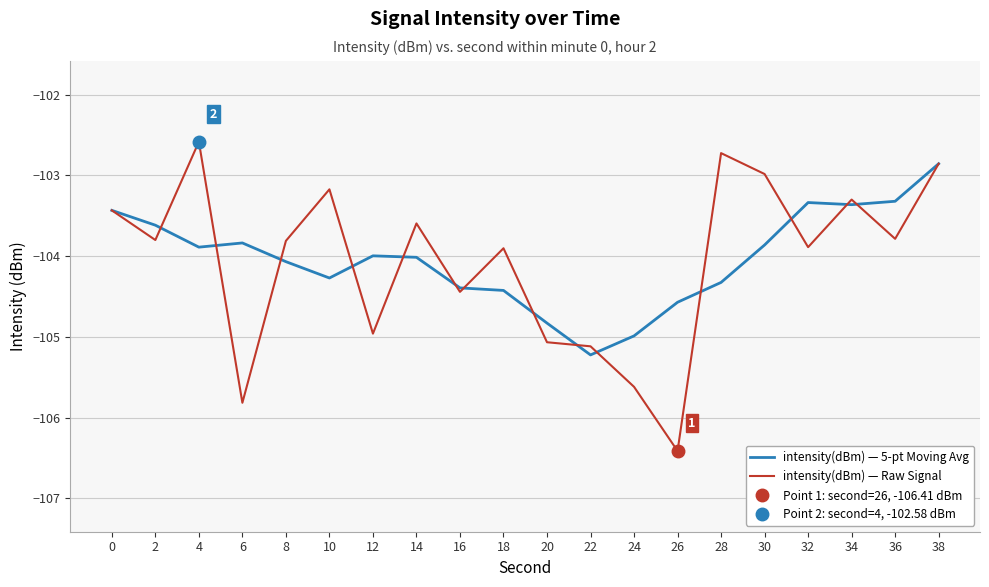

What is the sum of all intensity(dBm) — 5-pt Moving Avg values?

-2080.6